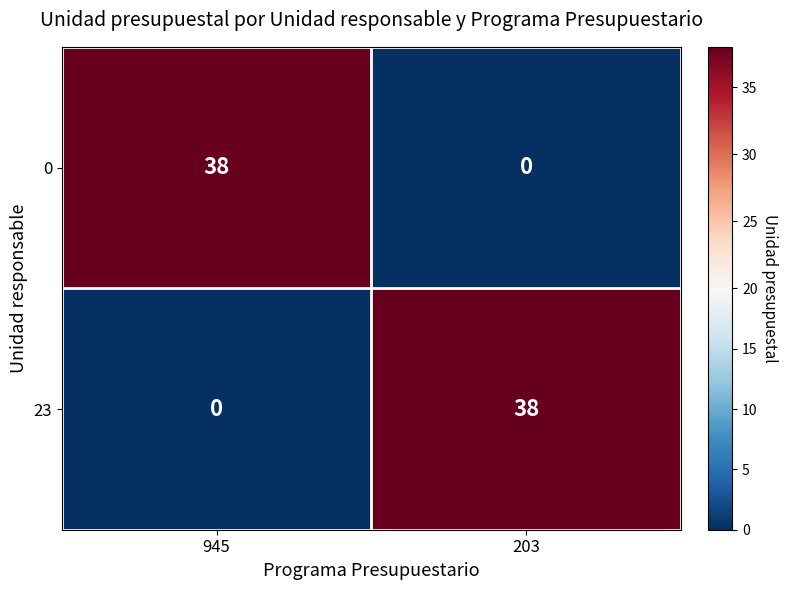

Reading left to right, extract all data points from this chart.

0: 38	0
23: 0	38